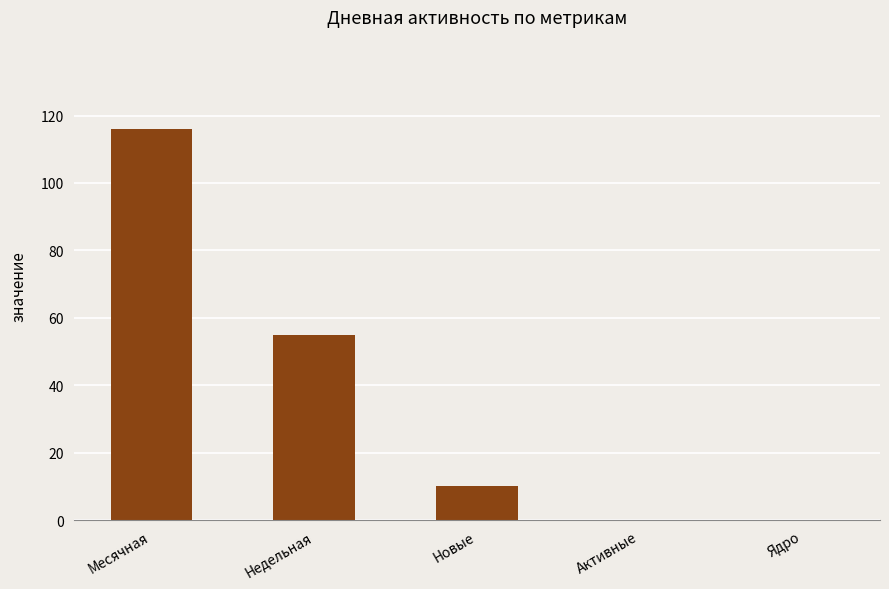

Reading left to right, extract all data points from this chart.

116	55	10	0	0